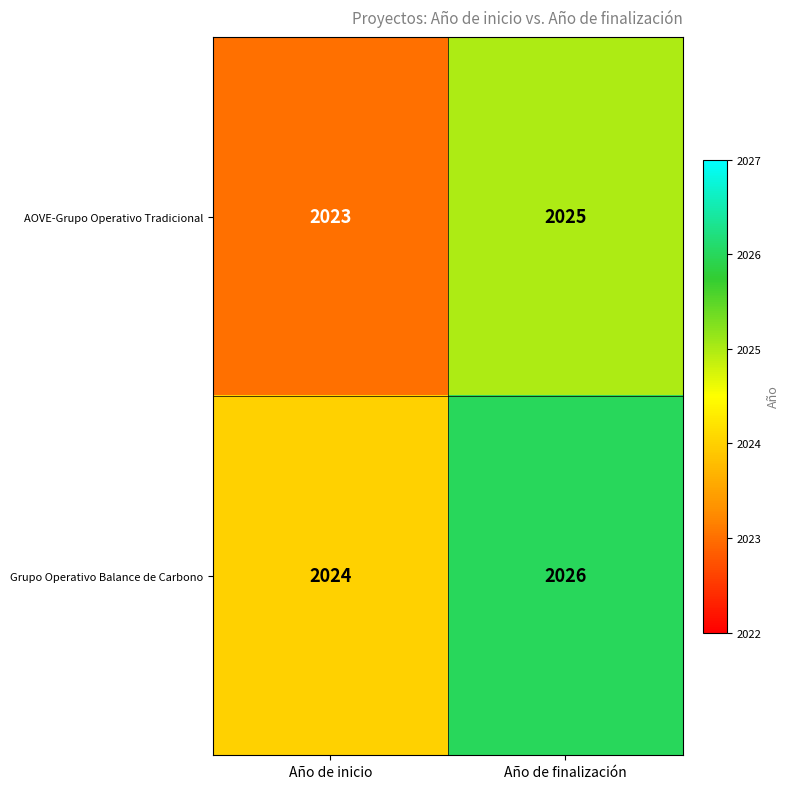

Reading left to right, extract all data points from this chart.

AOVE-Grupo Operativo Tradicional: 2023	2025
Grupo Operativo Balance de Carbono: 2024	2026